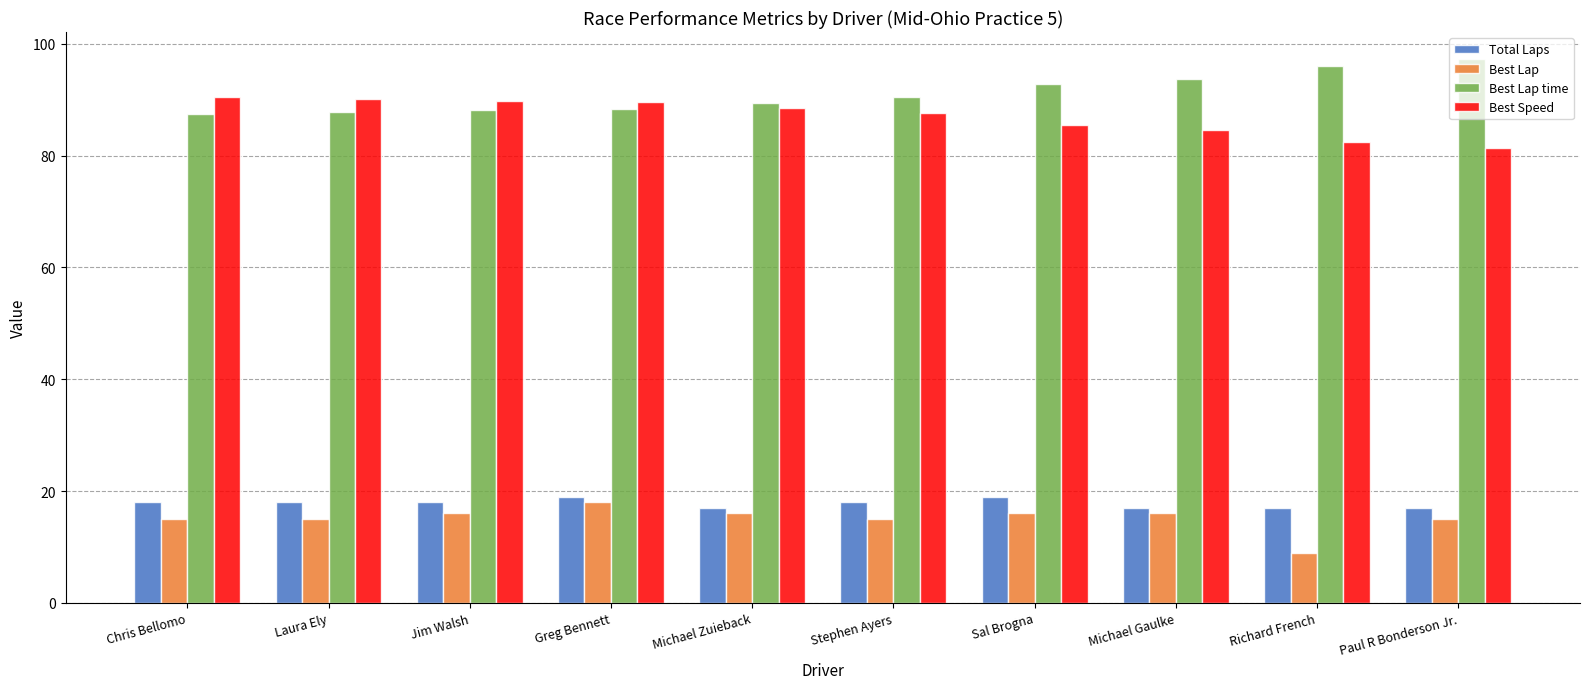

What is the maximum value shown in the chart?

97.3